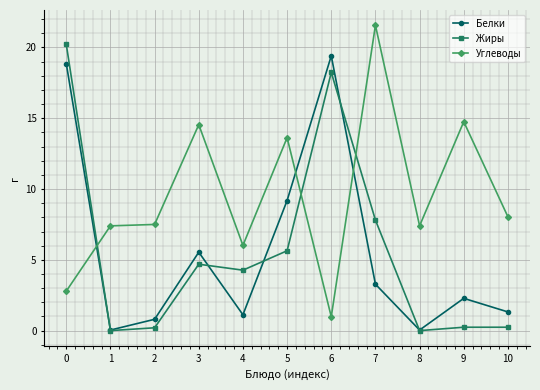

How many interior local peaks does the Белки series have?

3